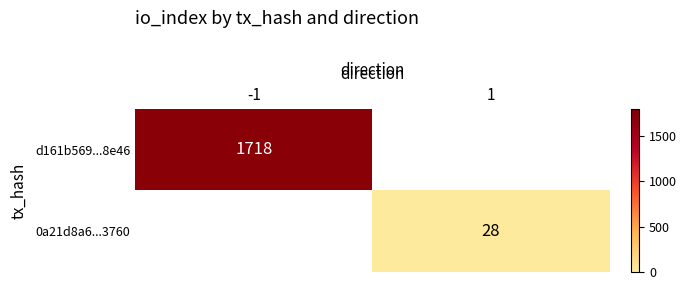

What is the total value across all series at 1?

28